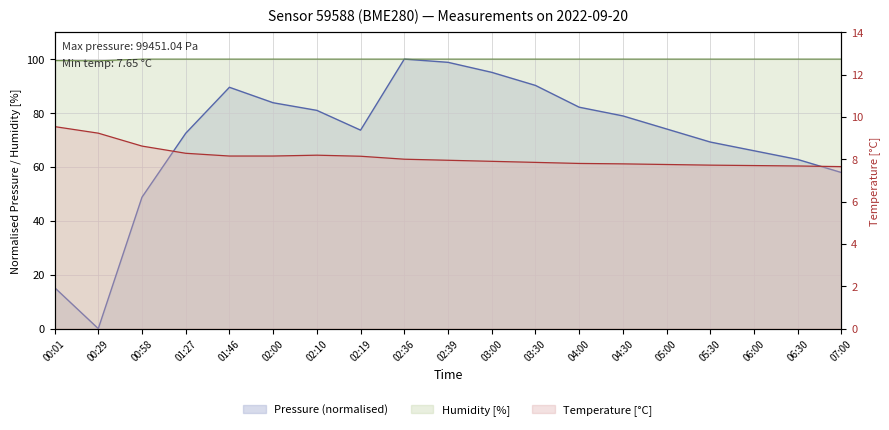

Where is humidity nearest to the value 99?

00:29